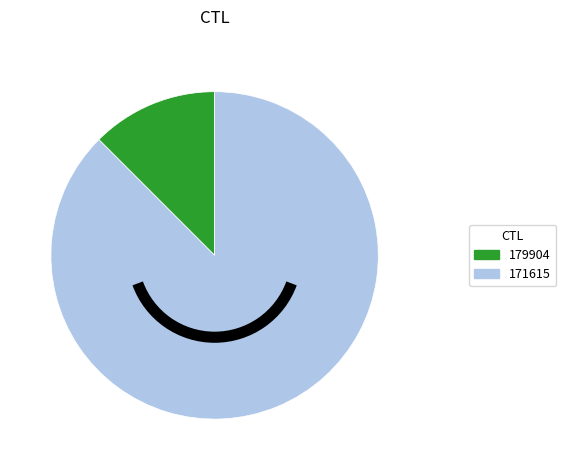

Is the sum of 171615 and 179904 greater than half?

Yes